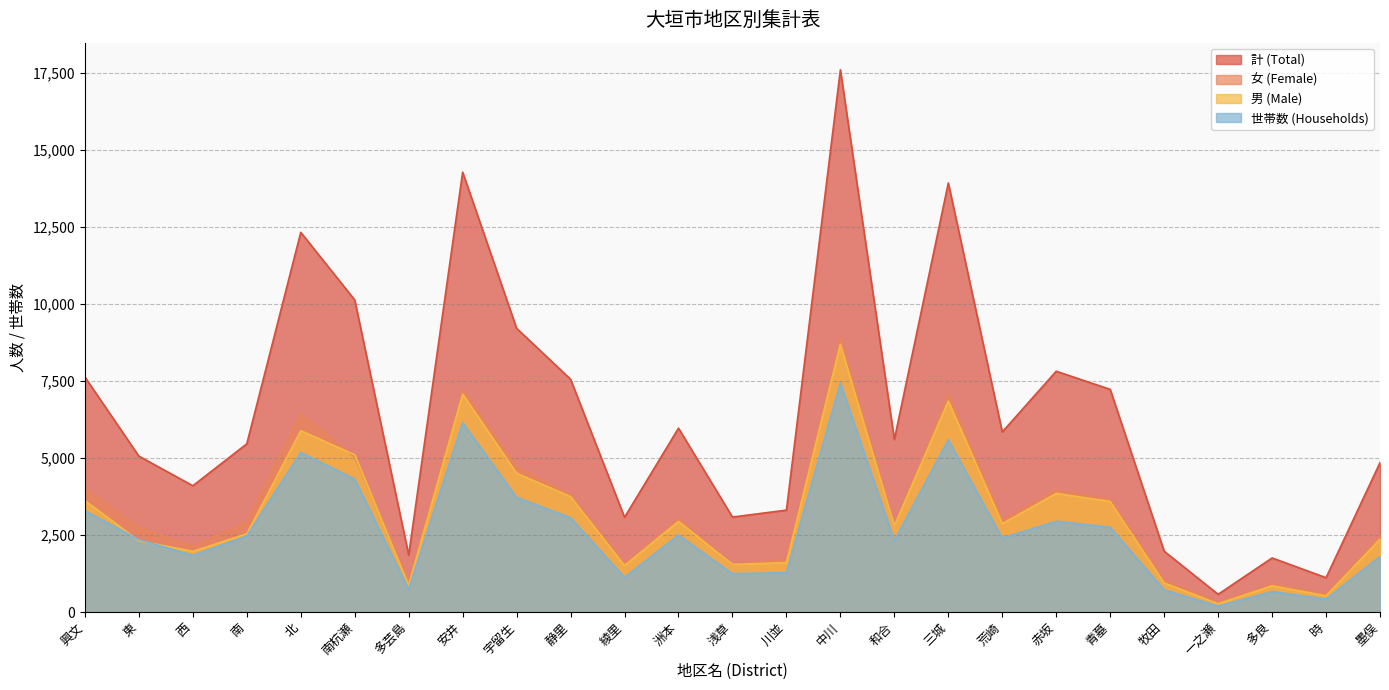

What is the approximate value of 計 (Total) at 東?

5059